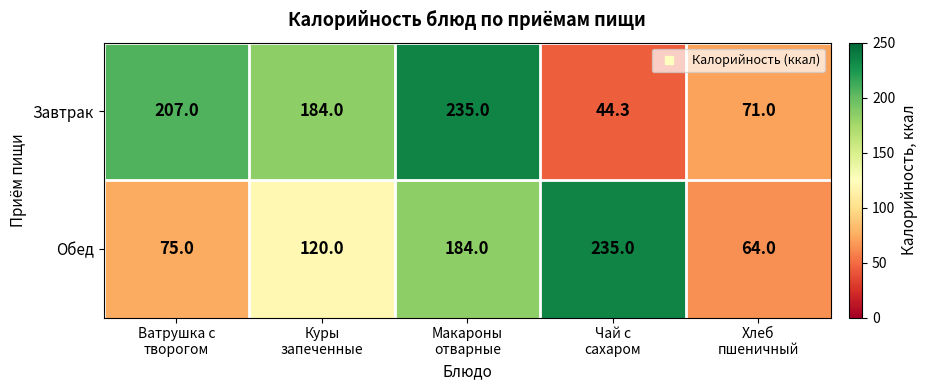

Reading left to right, what are all the values shown in this chart?

Завтрак: 207.0	184.0	235.0	44.3	71.0
Обед: 75.0	120.0	184.0	235.0	64.0